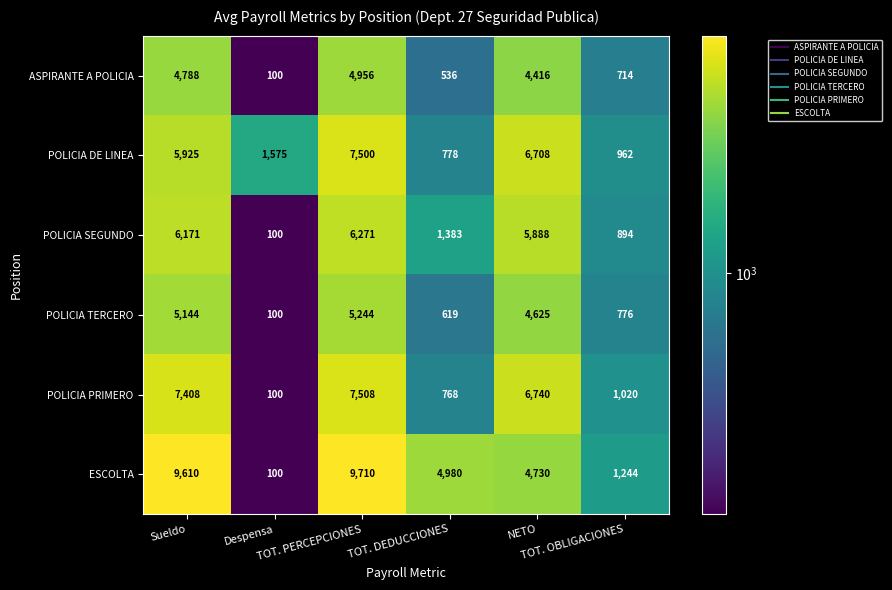

Rank the series by their maximum value, from highest to lowest.

ESCOLTA, POLICIA PRIMERO, POLICIA DE LINEA, POLICIA SEGUNDO, POLICIA TERCERO, ASPIRANTE A POLICIA